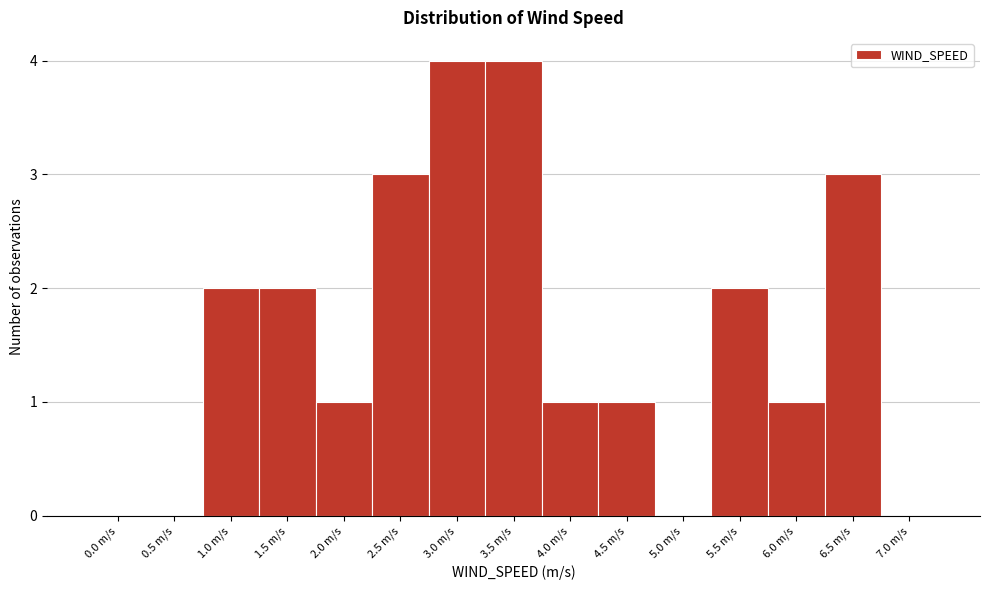

Reading left to right, extract all data points from this chart.

0.0 m/s=0	0.5 m/s=0	1.0 m/s=2	1.5 m/s=2	2.0 m/s=1	2.5 m/s=3	3.0 m/s=4	3.5 m/s=4	4.0 m/s=1	4.5 m/s=1	5.0 m/s=0	5.5 m/s=2	6.0 m/s=1	6.5 m/s=3	7.0 m/s=0